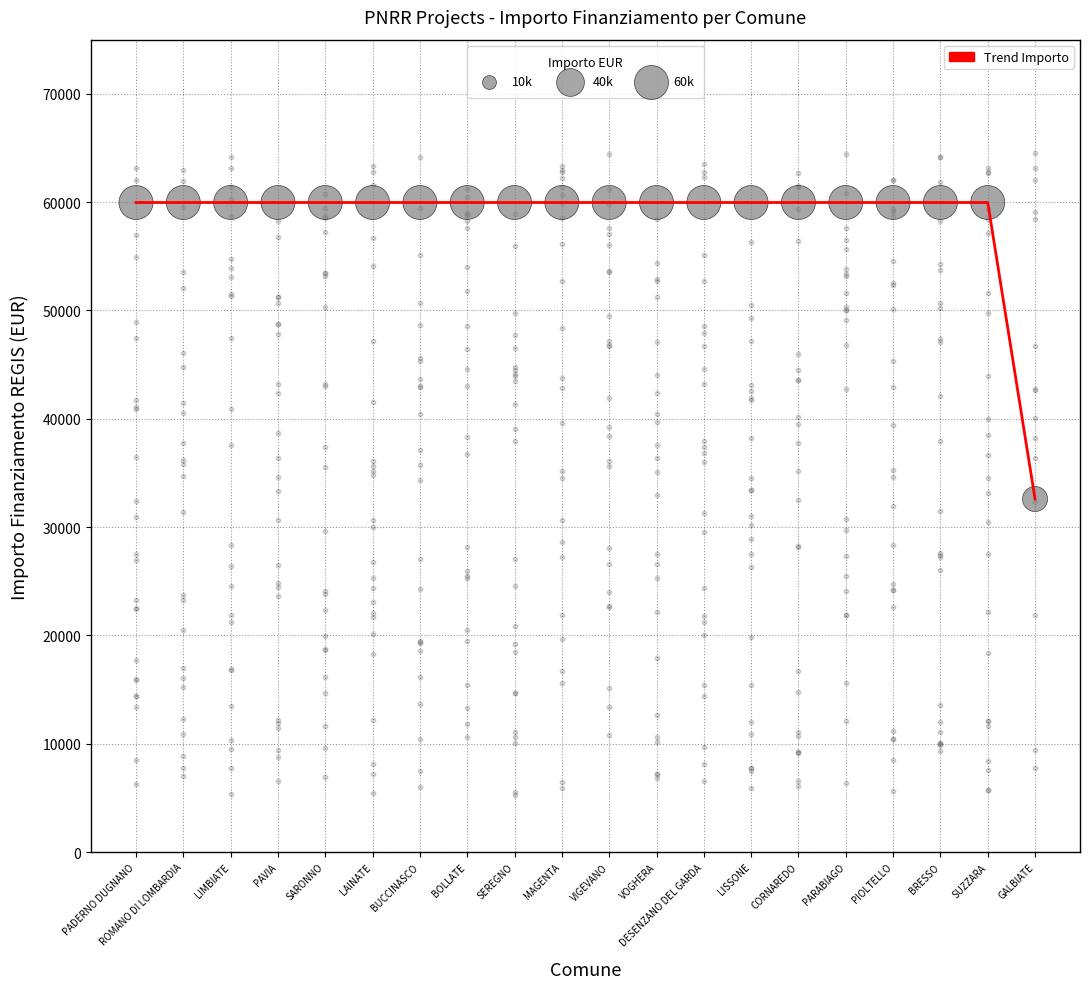

At how many categories does at least one series exceed 42395?

19